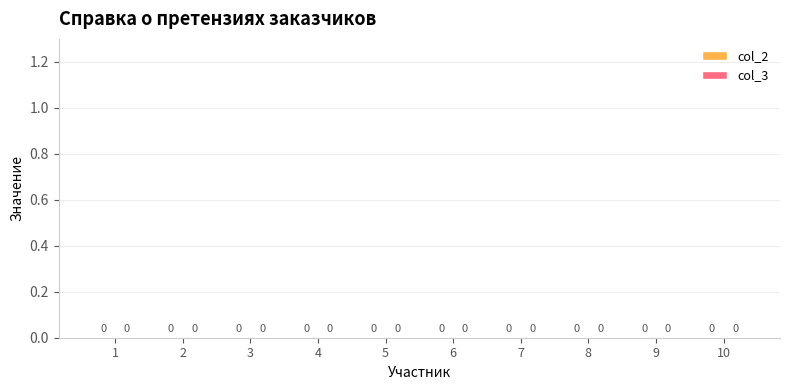

How many groups of bars are there?

10